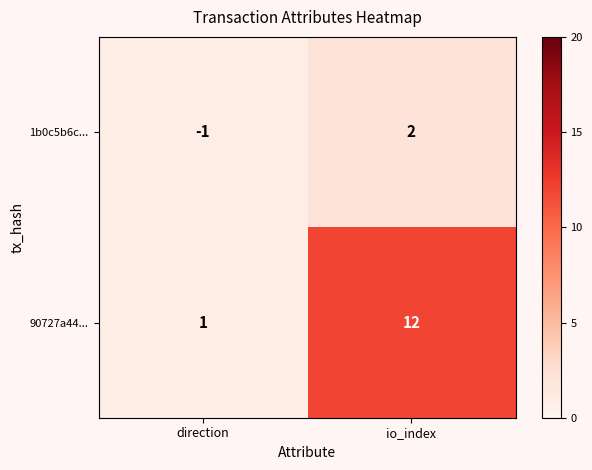

At which label is 90727a44... closest to 6?

direction